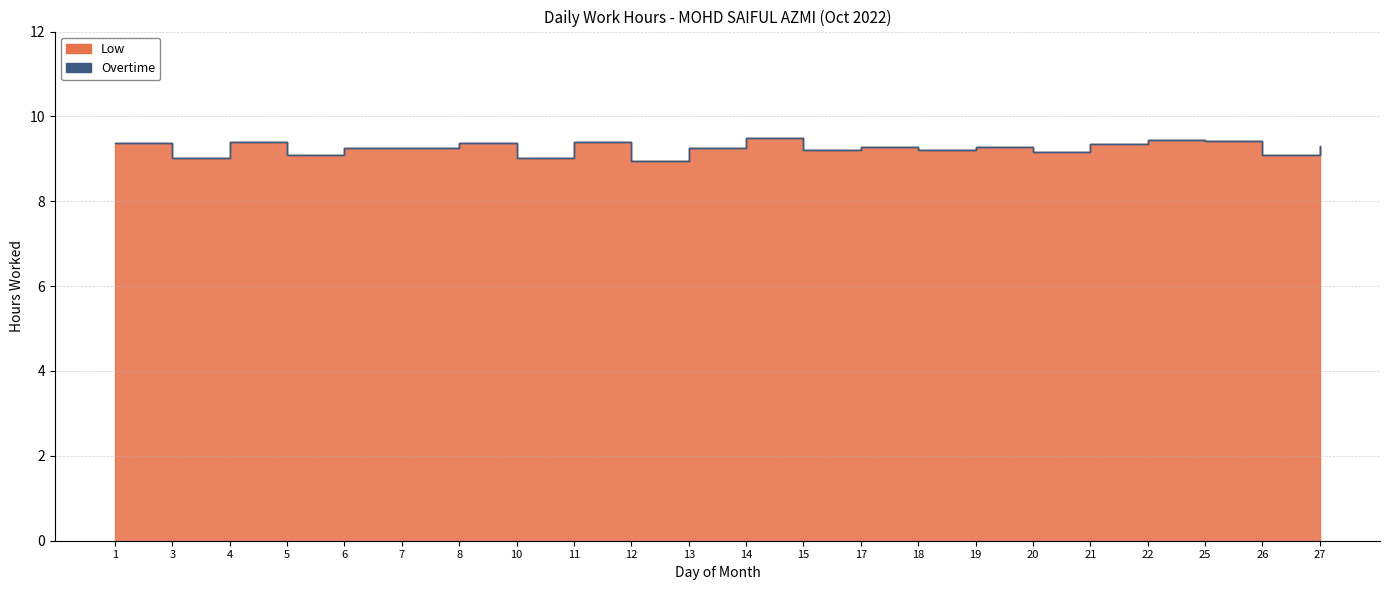

Does the chart have visible grid lines?

Yes